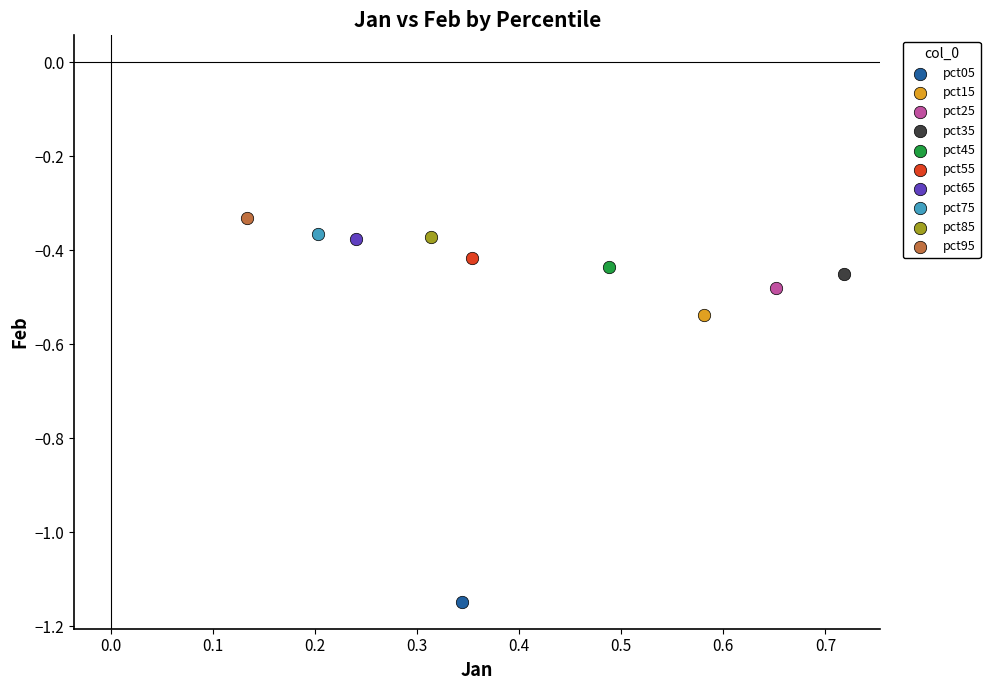

Which series reaches the minimum Y coordinate?

pct05